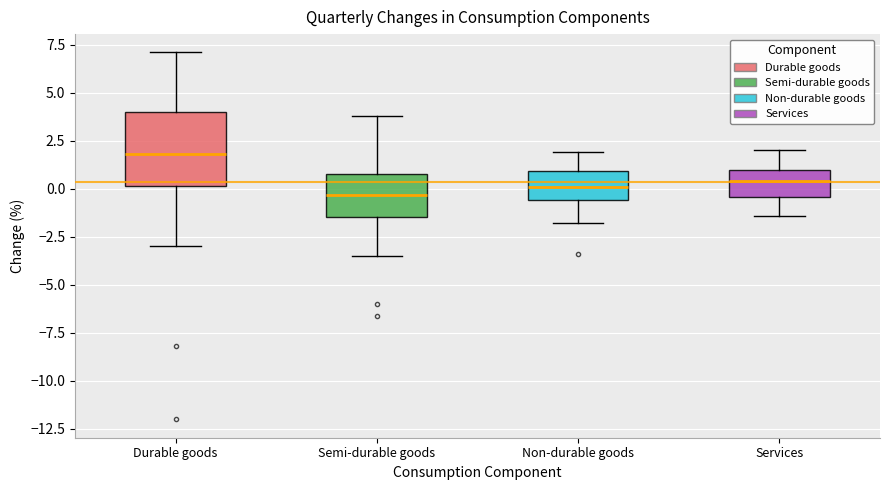

Where does the median line of the box for Durable goods sit on the y-axis? The values are not printed on the chart, so give them approximately, as read against the axis.

2.0